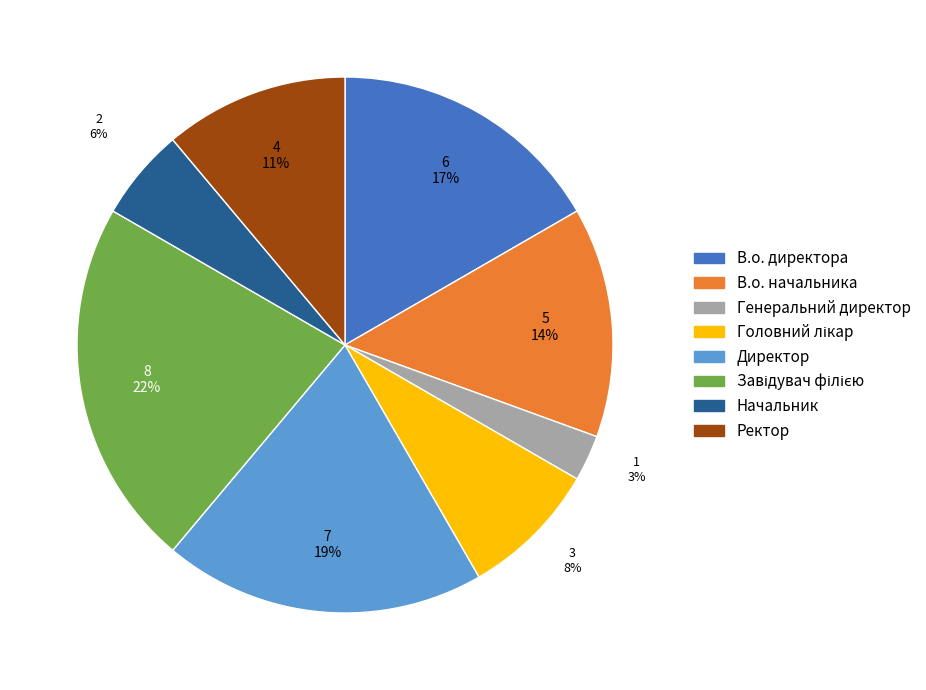

Which slice is the smallest?

Генеральний директор